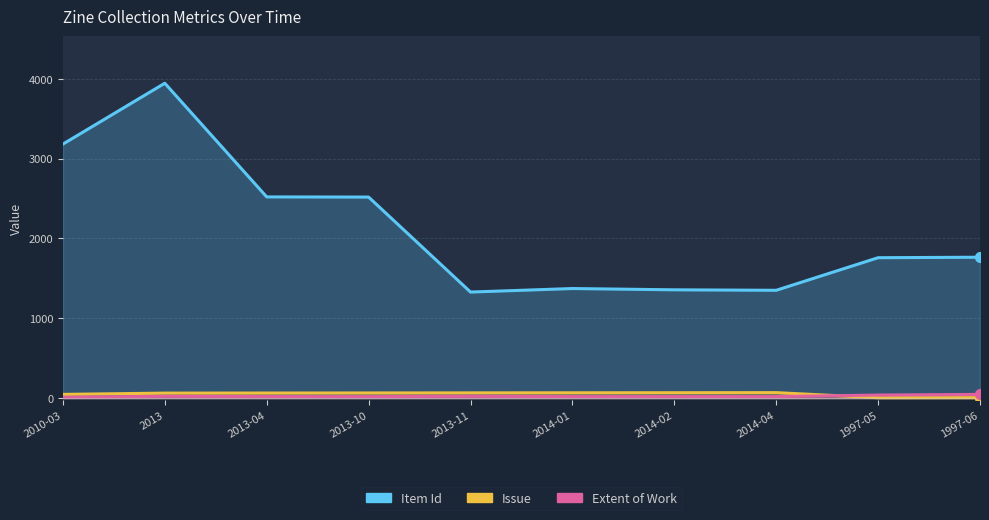

Which series has the widest spread of Y values?

Item Id